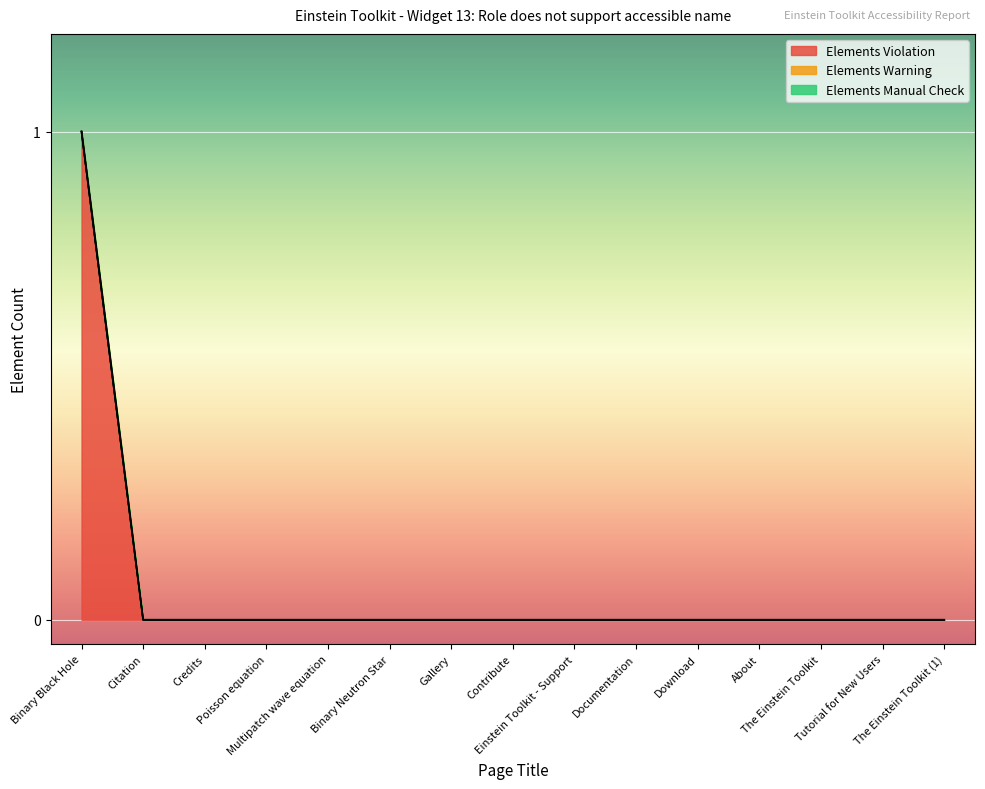

Which category has the lowest value across all series?

Citation